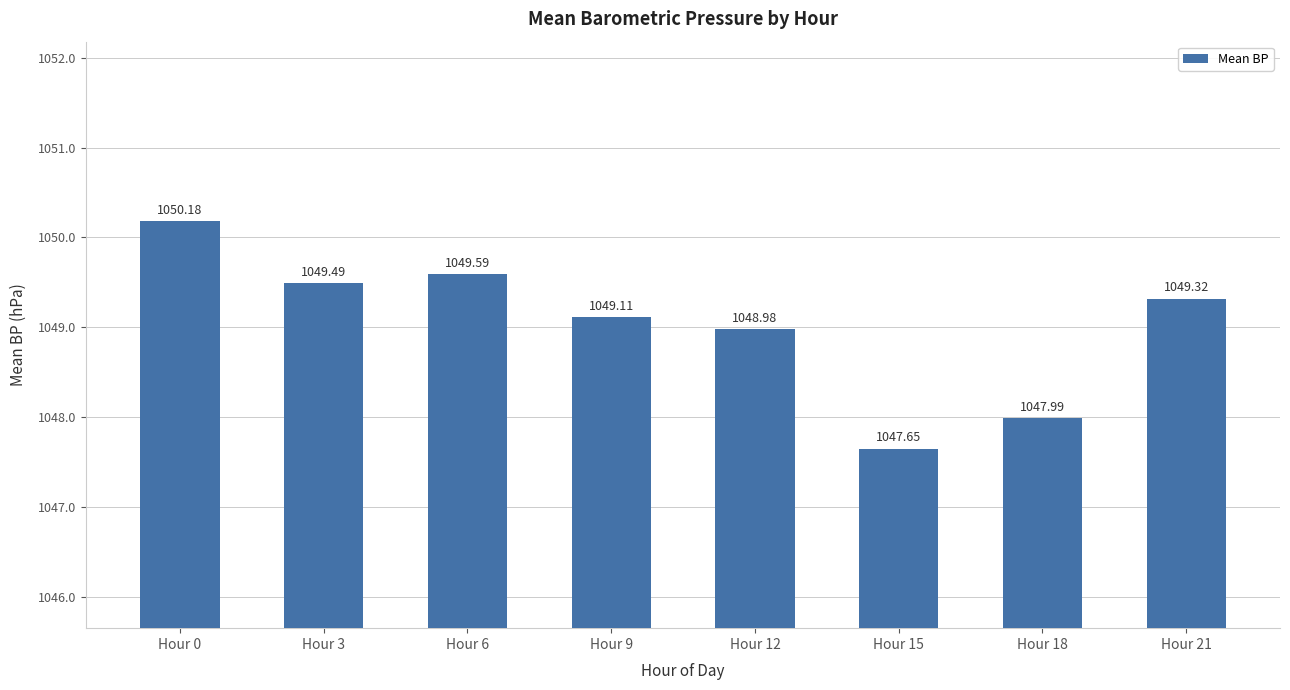

Reading right to left, extract all data points from this chart.

Hour 21=1049.3	Hour 18=1048.0	Hour 15=1047.7	Hour 12=1049.0	Hour 9=1049.1	Hour 6=1049.6	Hour 3=1049.5	Hour 0=1050.2